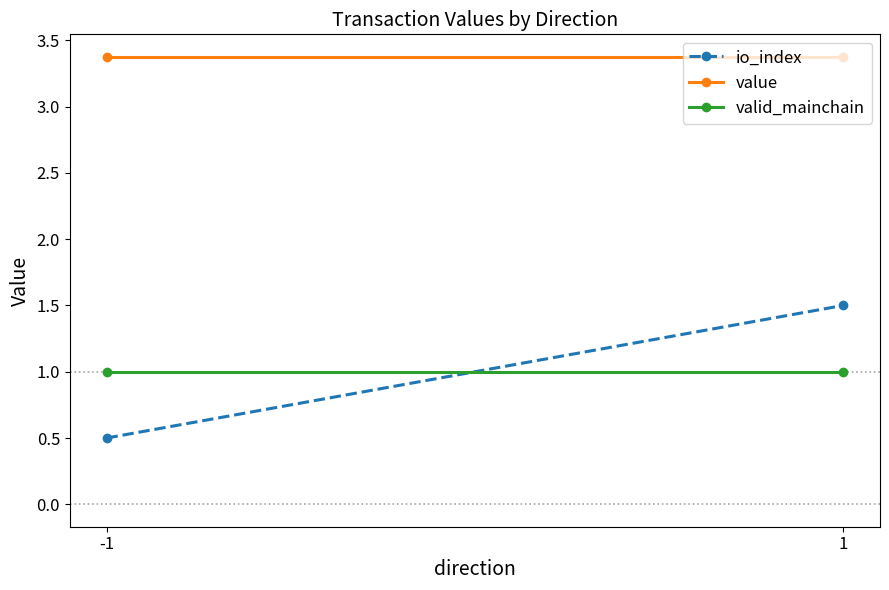

How many categories are shown in the chart?

2